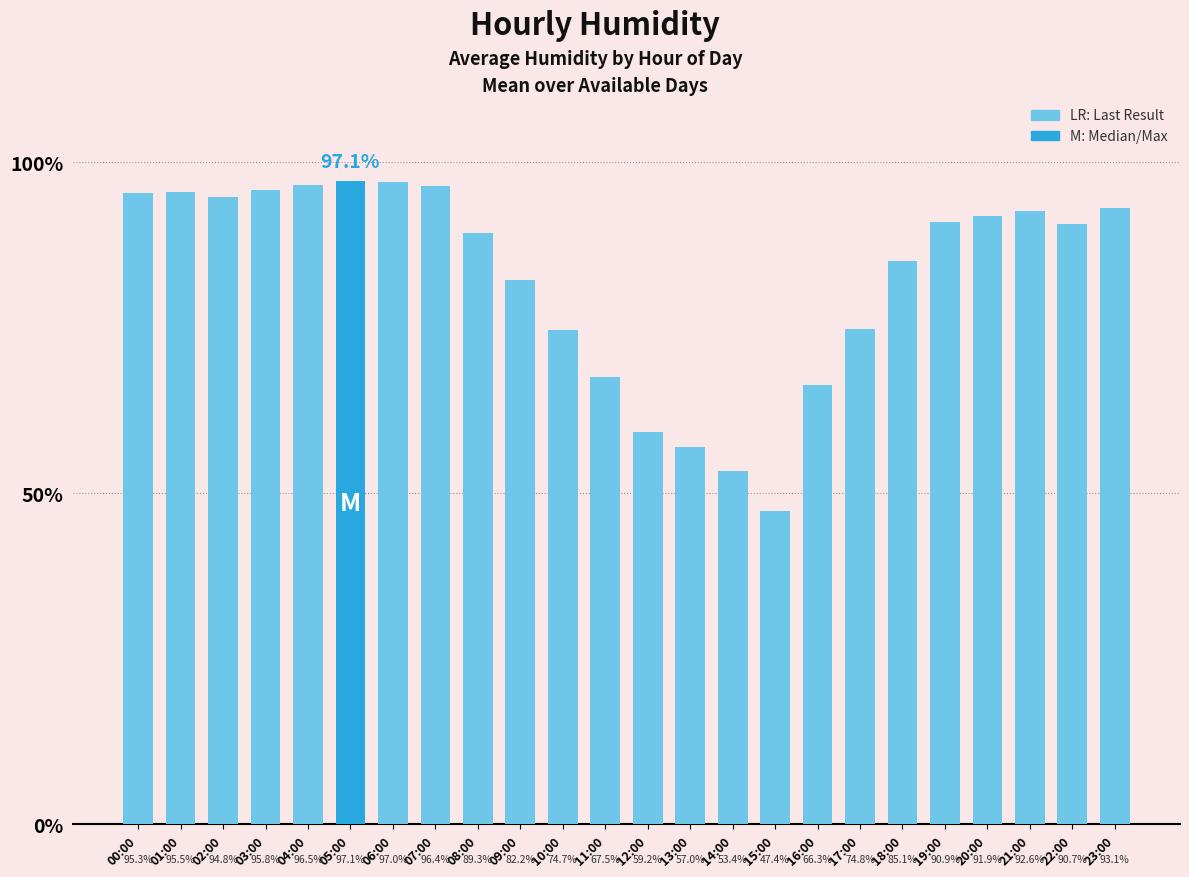

How many values are below 90?

11